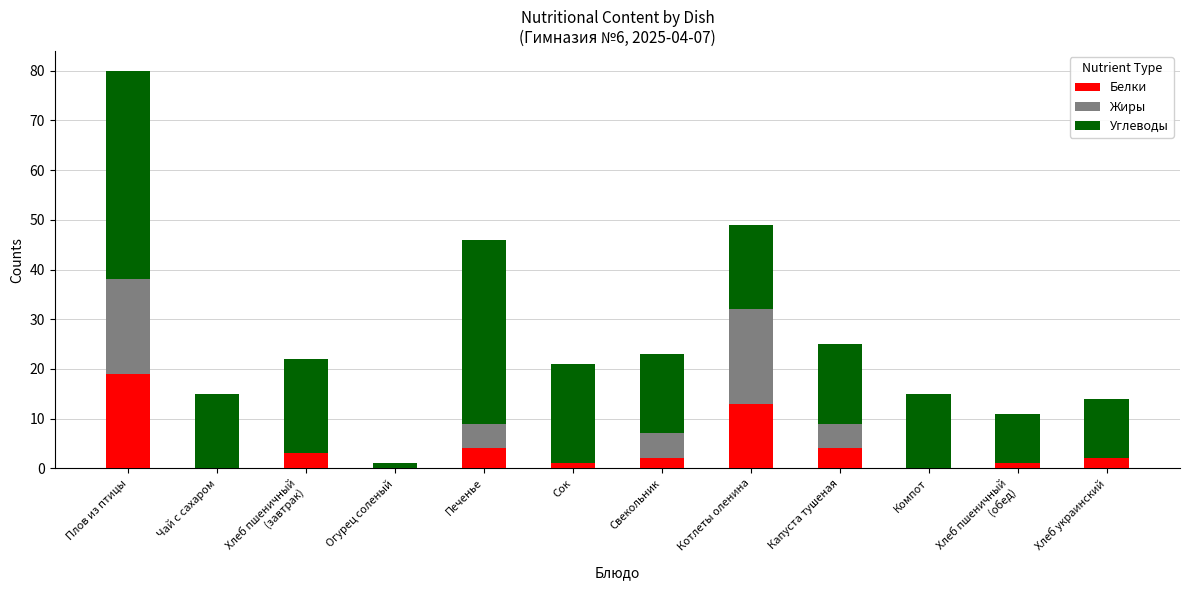

True or false: Белки has a value of 0 at Компот.

True